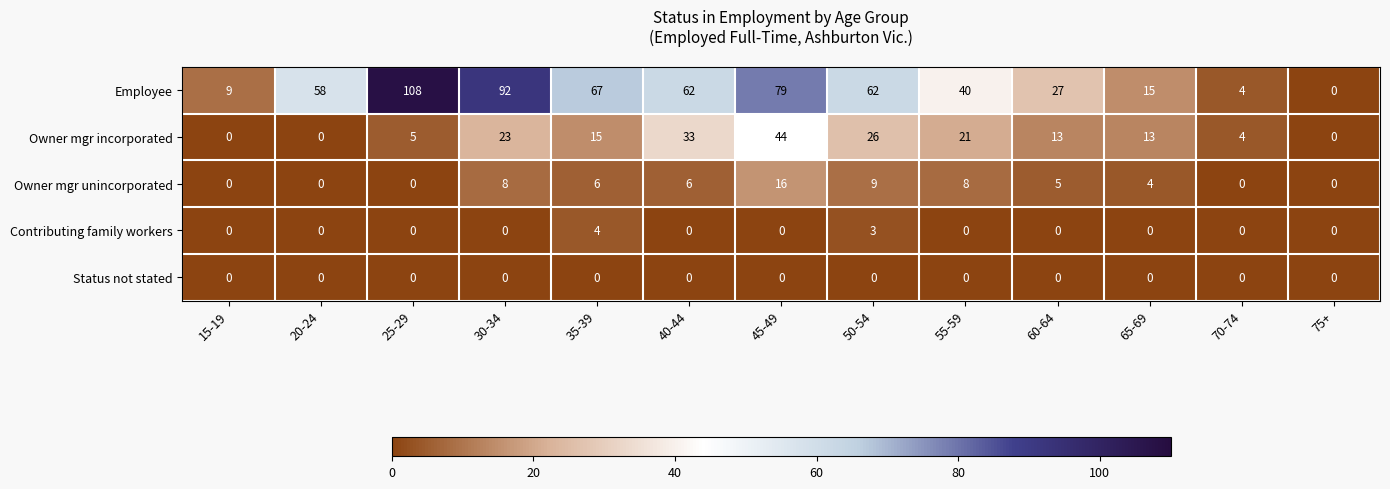

Rank the series by their maximum value, from lowest to highest.

Status not stated, Contributing family workers, Owner mgr unincorporated, Owner mgr incorporated, Employee